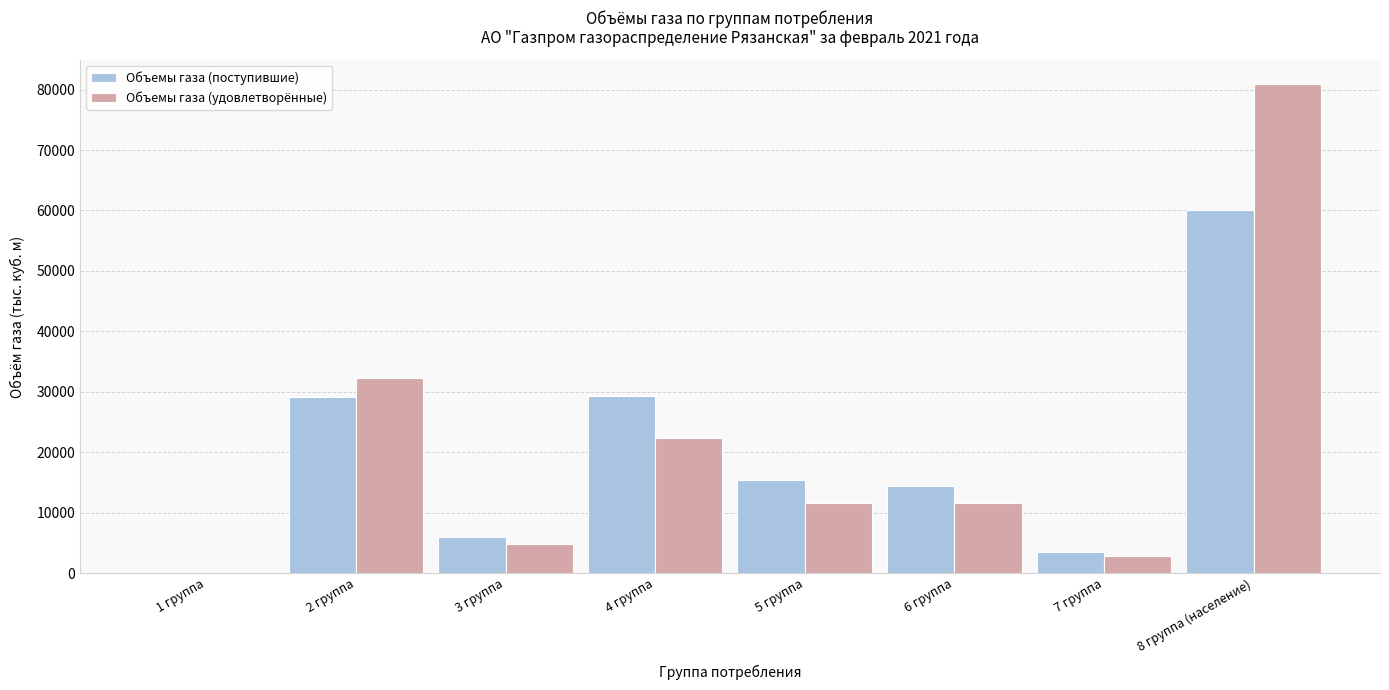

What is the sum of all Объемы газа (удовлетворённые) values?

166199.5